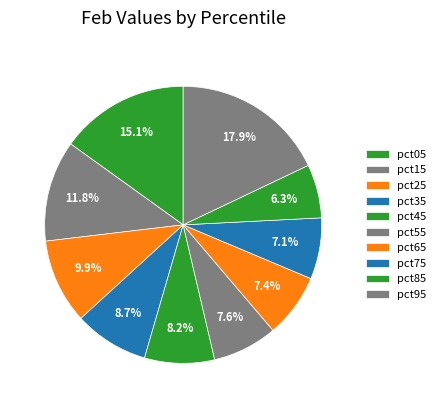

Rank the categories by value from lowest to highest.

pct85, pct75, pct65, pct55, pct45, pct35, pct25, pct15, pct05, pct95